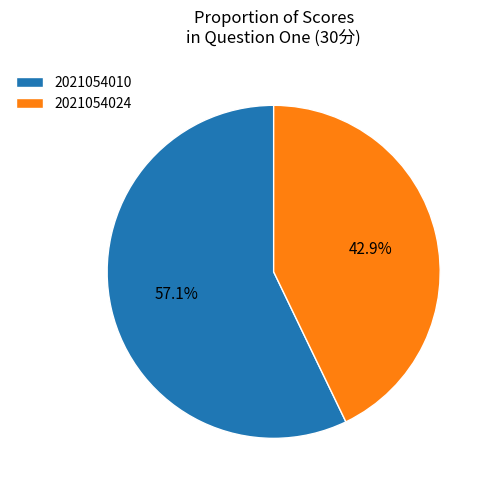

Combined, what portion of the pie is 2021054024 and 2021054010?

100.0%